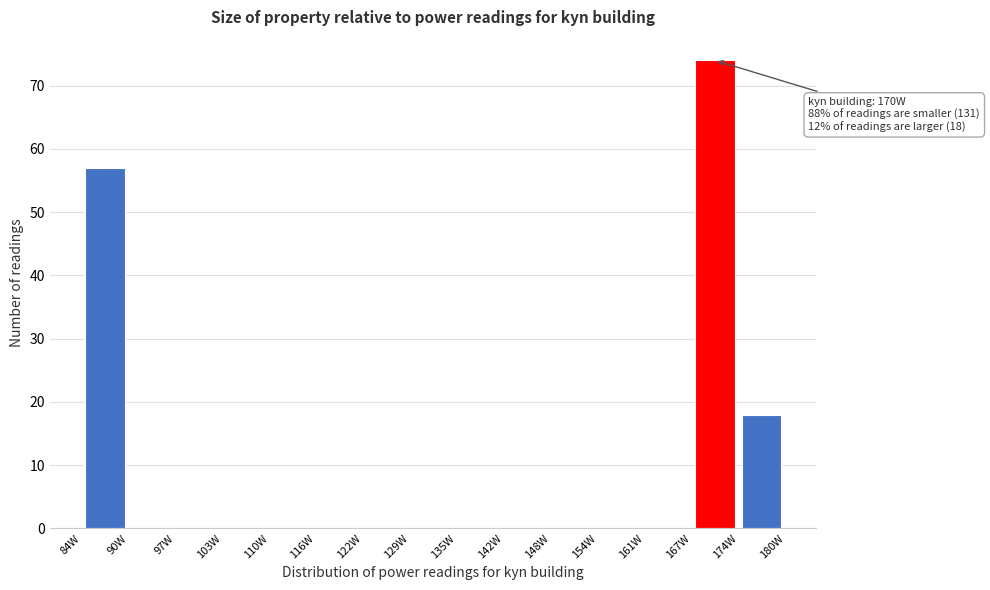

Which range on the x-axis has the tallest bar?

167 to 174